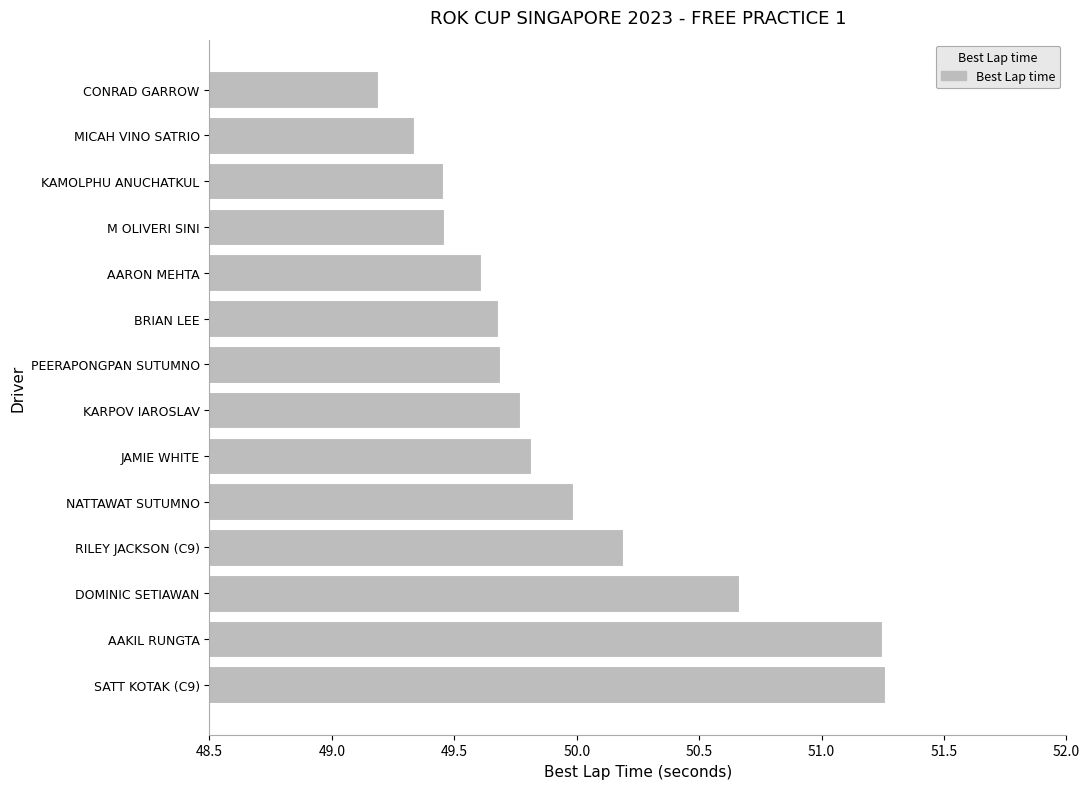

The value at CONRAD GARROW is 49.2. True or false?

True